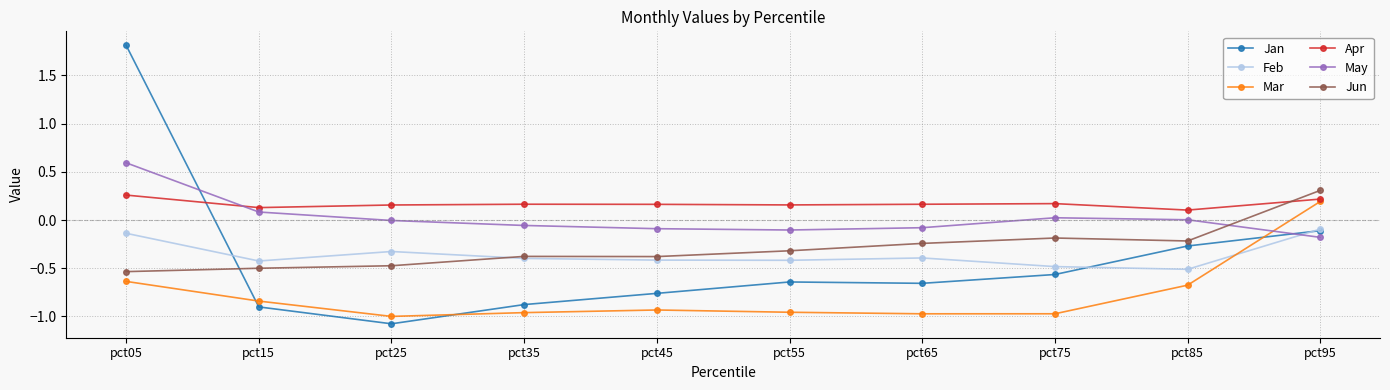

The value of Apr at pct45 is 0.2. True or false?

True